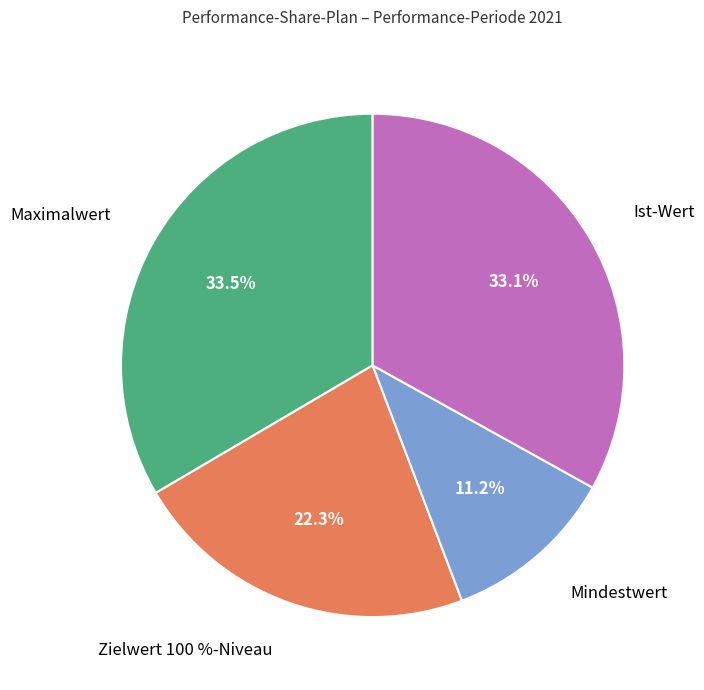

Approximately how many times larger is the value at Zielwert 100 %-Niveau compared to Ist-Wert?

0.7